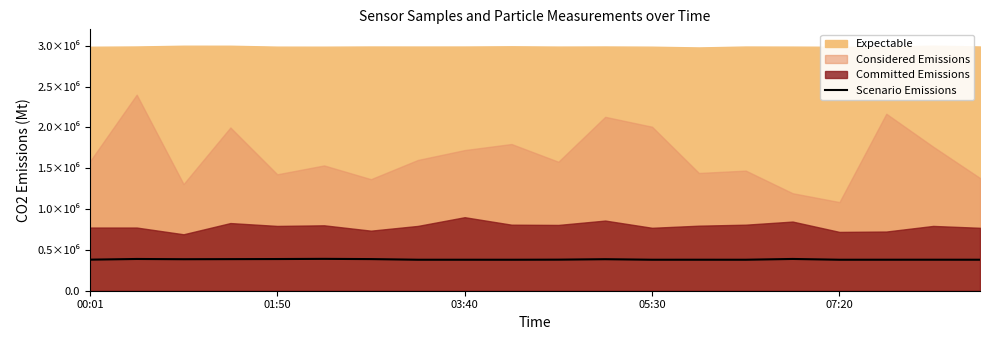

Approximately how many times larger is the value at 7 compared to 07:20?

1.0